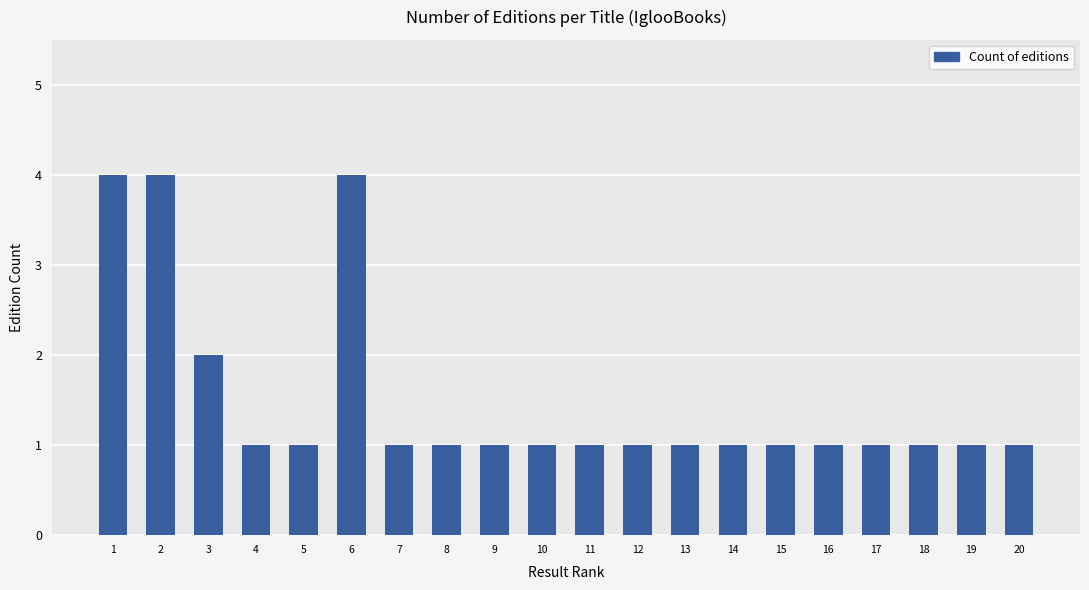

What is the greatest value displayed?

4